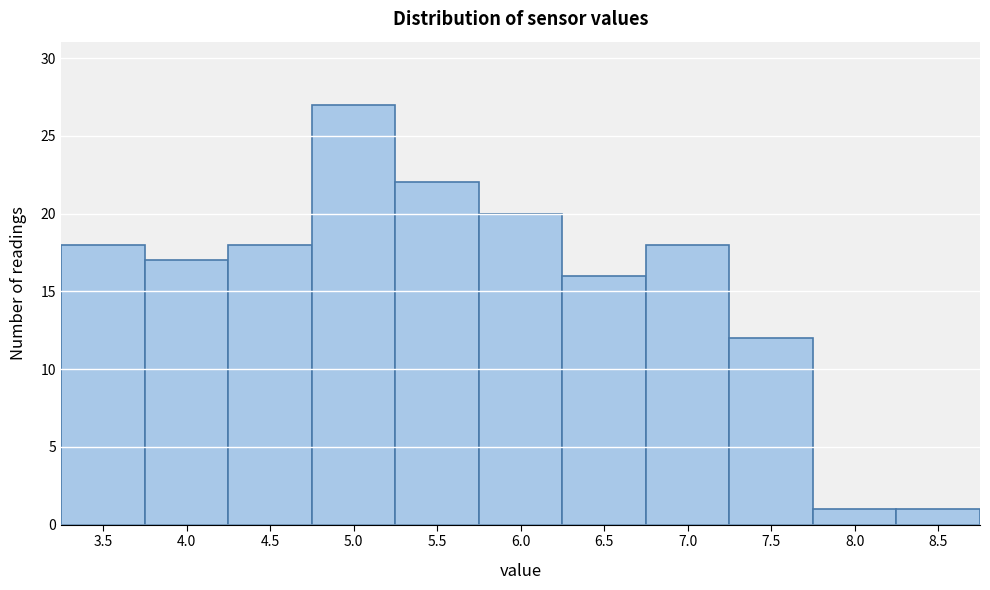

Reading right to left, transcribe all the data shown in this chart.

8.5=1	8.0=1	7.5=12	7.0=18	6.5=16	6.0=20	5.5=22	5.0=27	4.5=18	4.0=17	3.5=18